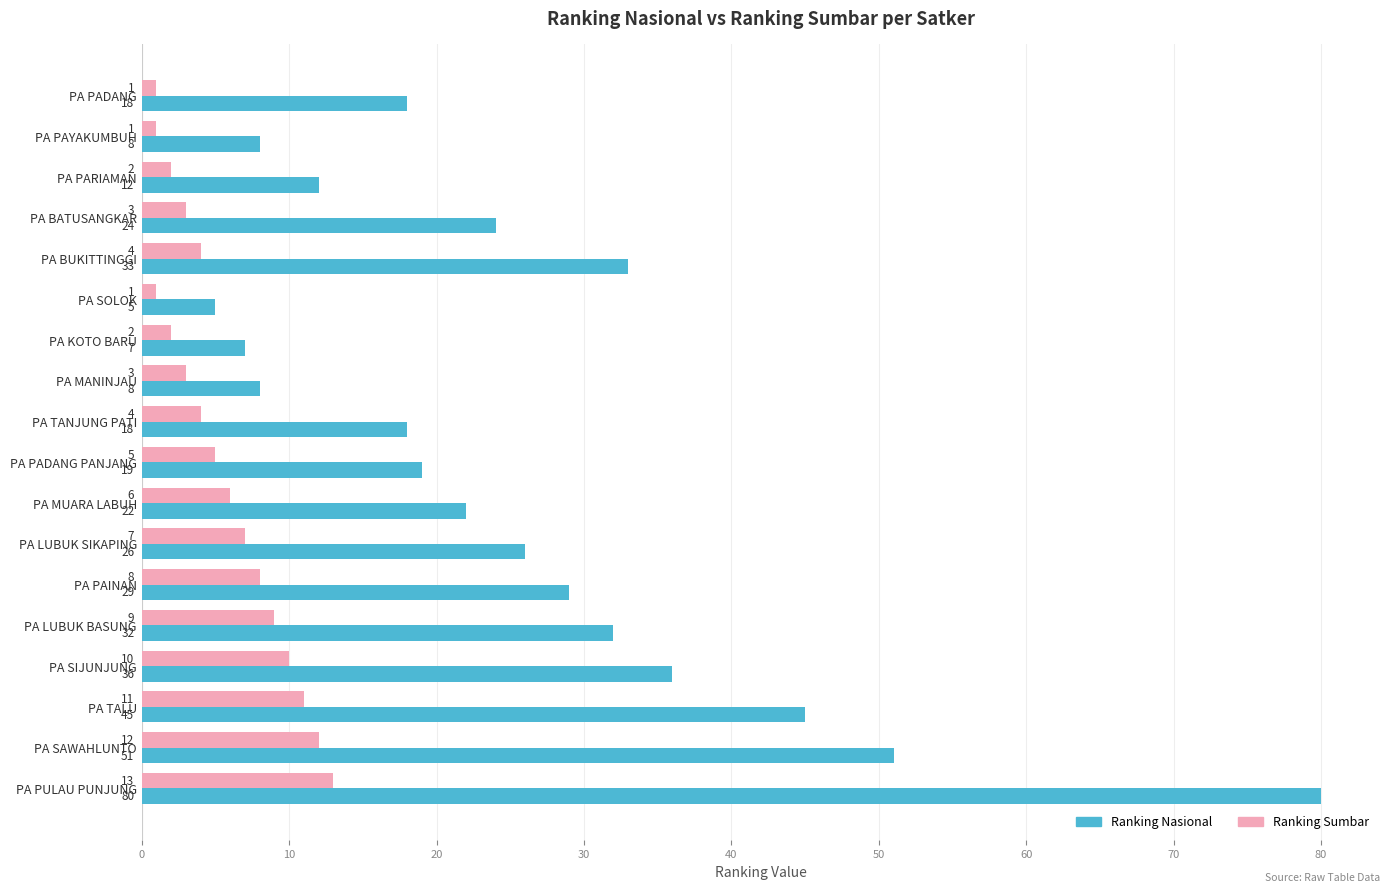

Which series has the largest total across all categories?

Ranking Nasional